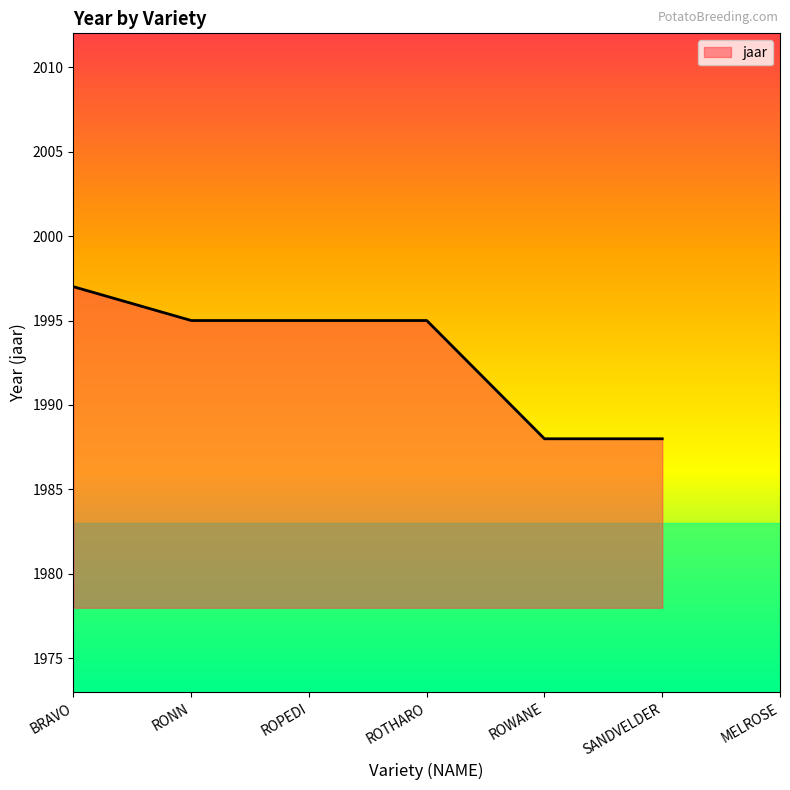

List the labels in order of value, largest first.

BRAVO, RONN, ROPEDI, ROTHARO, ROWANE, SANDVELDER, MELROSE